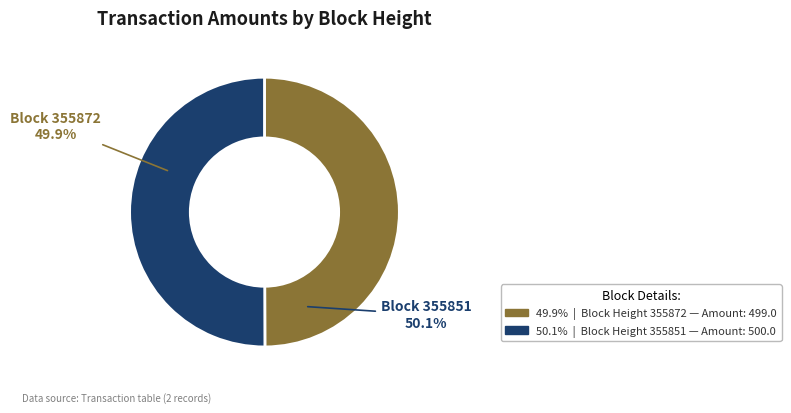

Do 355851 and 355872 together represent more than half of the pie?

Yes